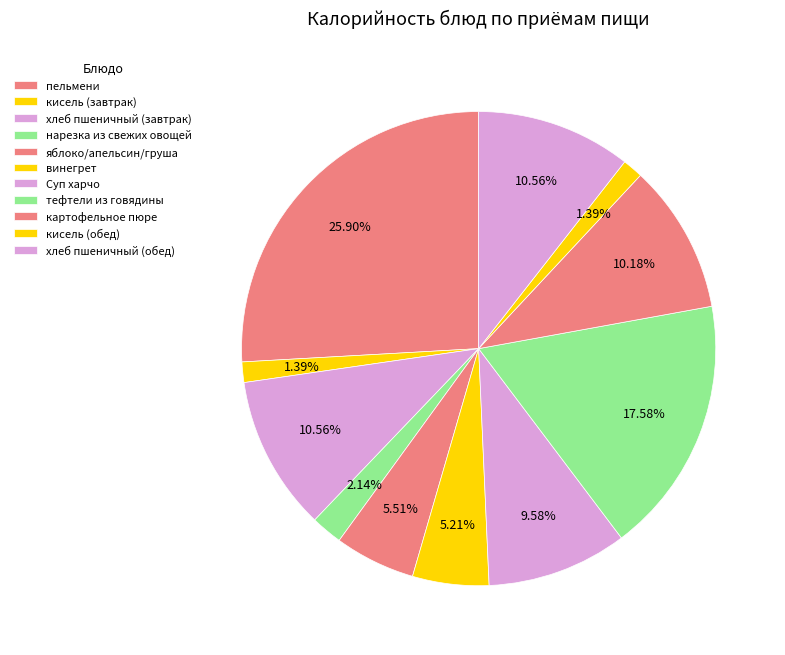

How many segments does this pie chart have?

11